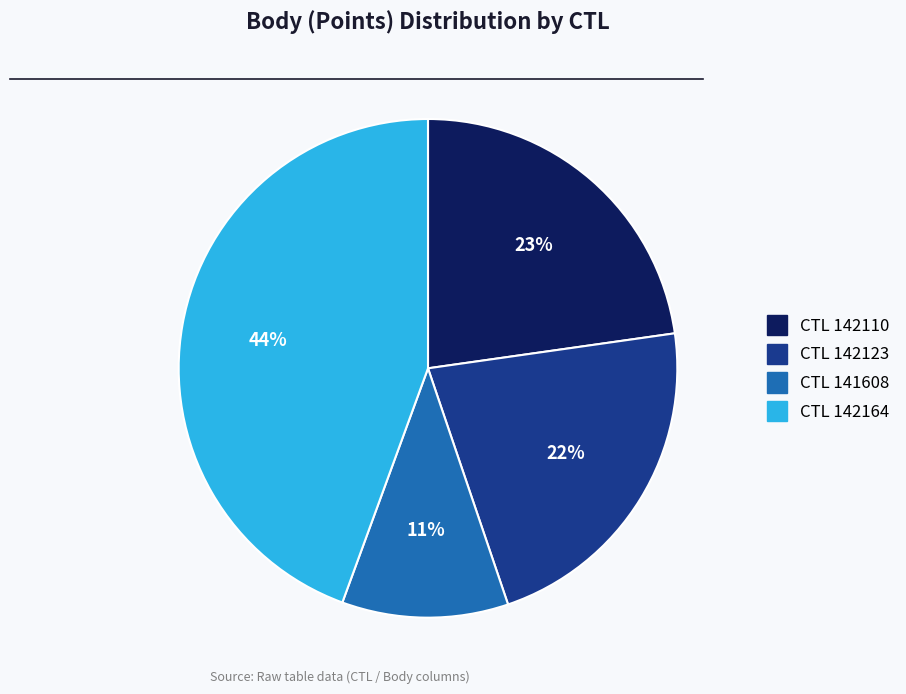

How many segments does this pie chart have?

4